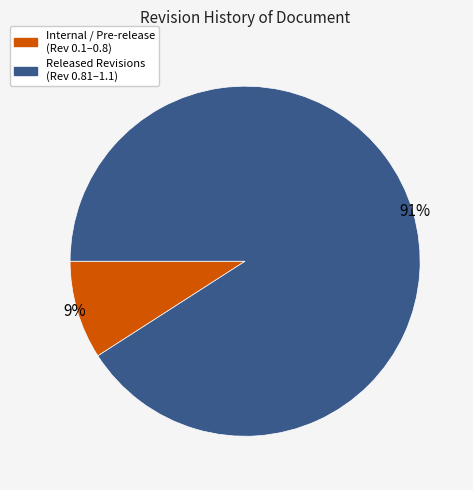

Is there any slice that represents more than half of the pie?

Yes